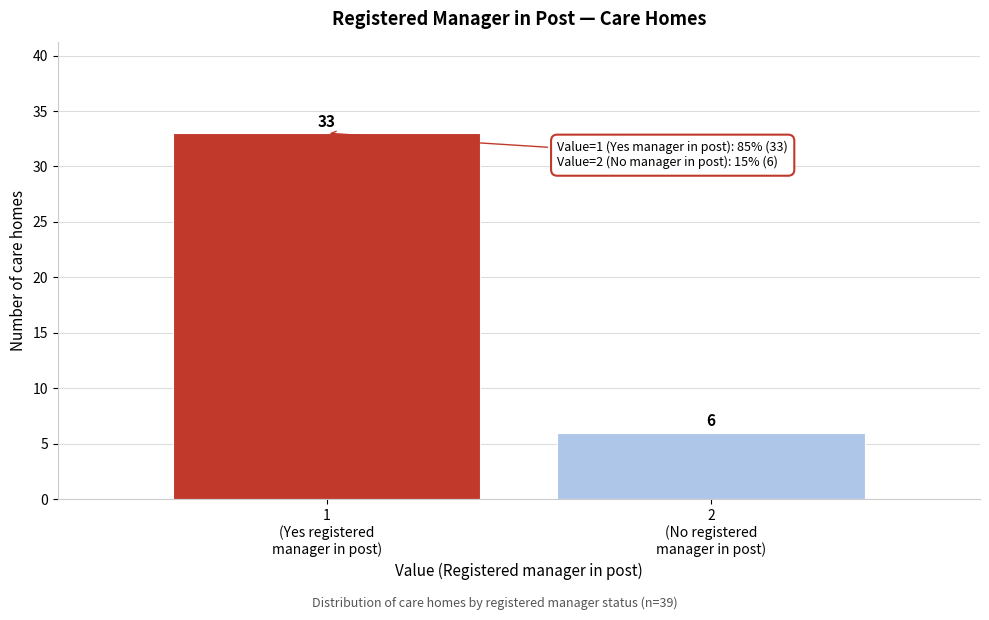

Reading left to right, list all the values displayed in this chart.

33	6